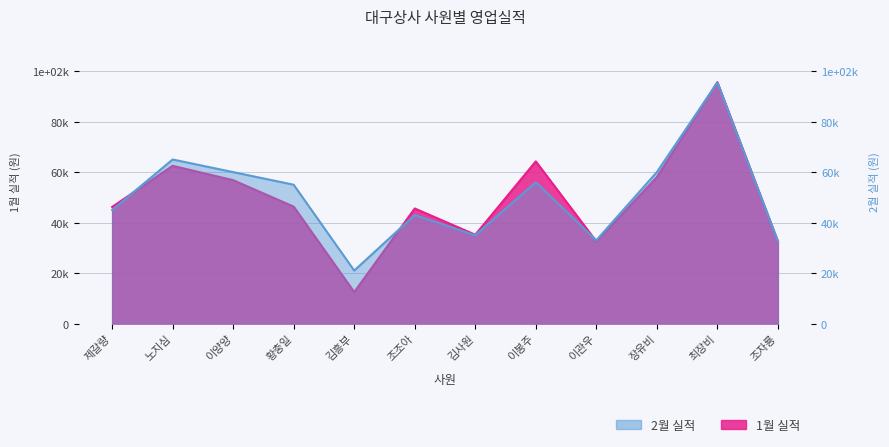

What is the spread (max minus min) of values at 이양양?

3200